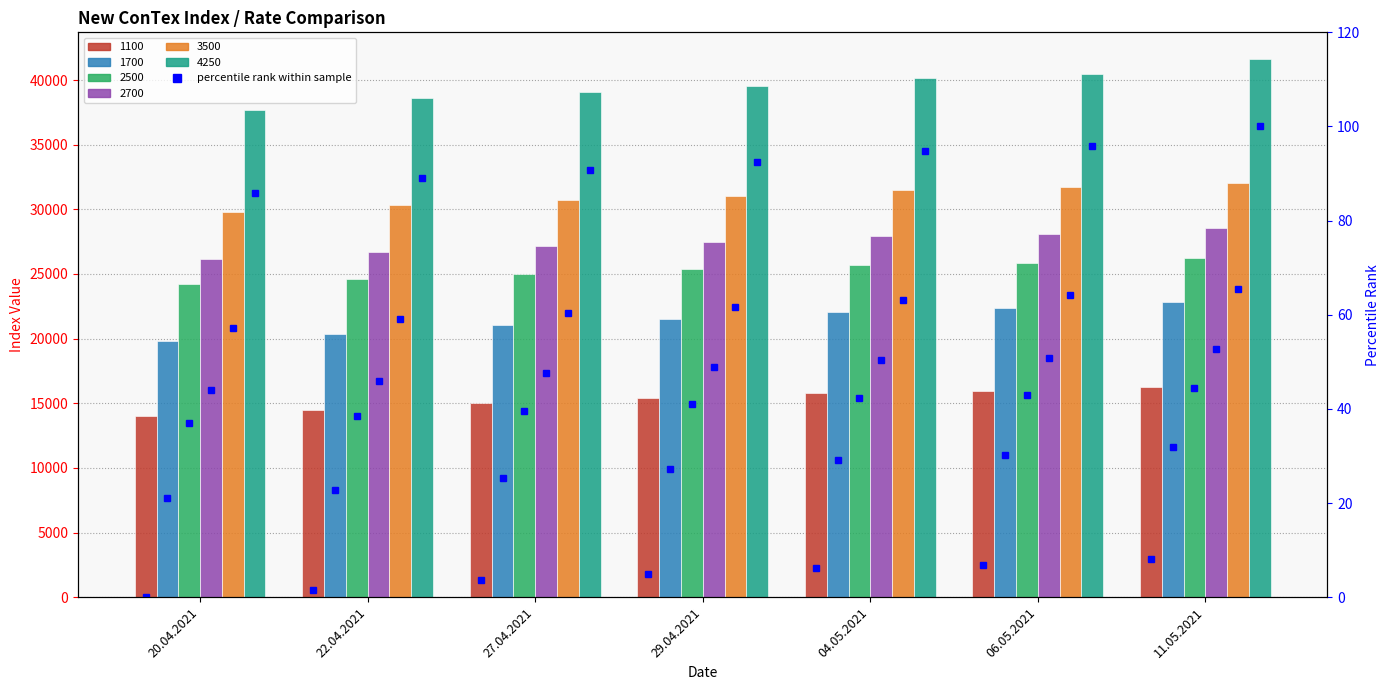

Is it true that 4250 pct equals 127.4 at 22.04.2021?

False